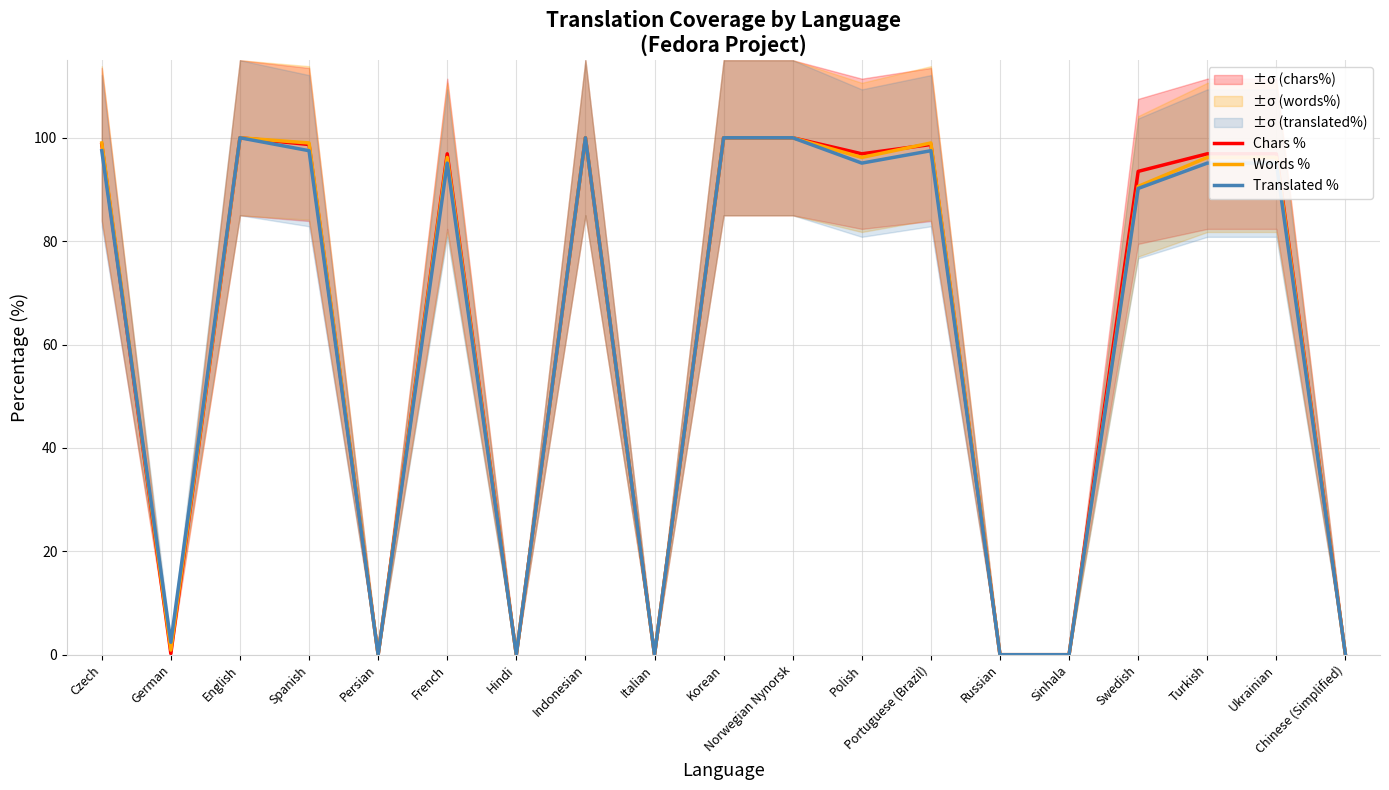

True or false: Chars % has a value of 98.7 at Czech.

True